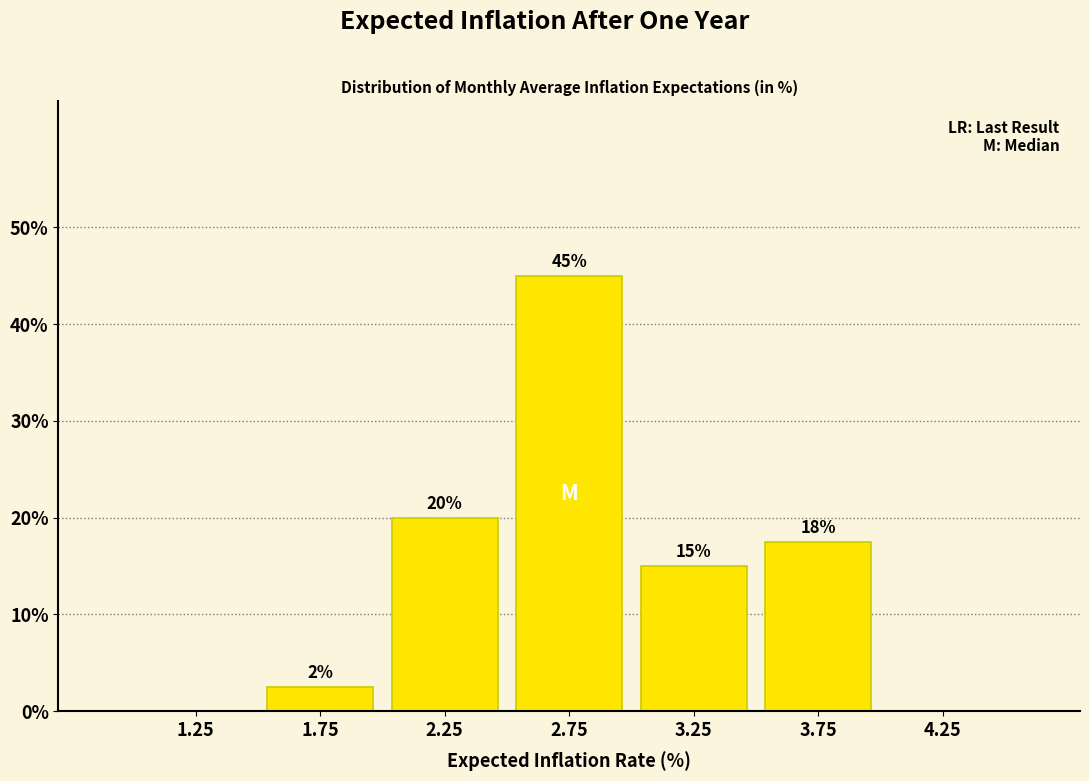

Over which range of the x-axis is the bar tallest?

2.5 to 3.0